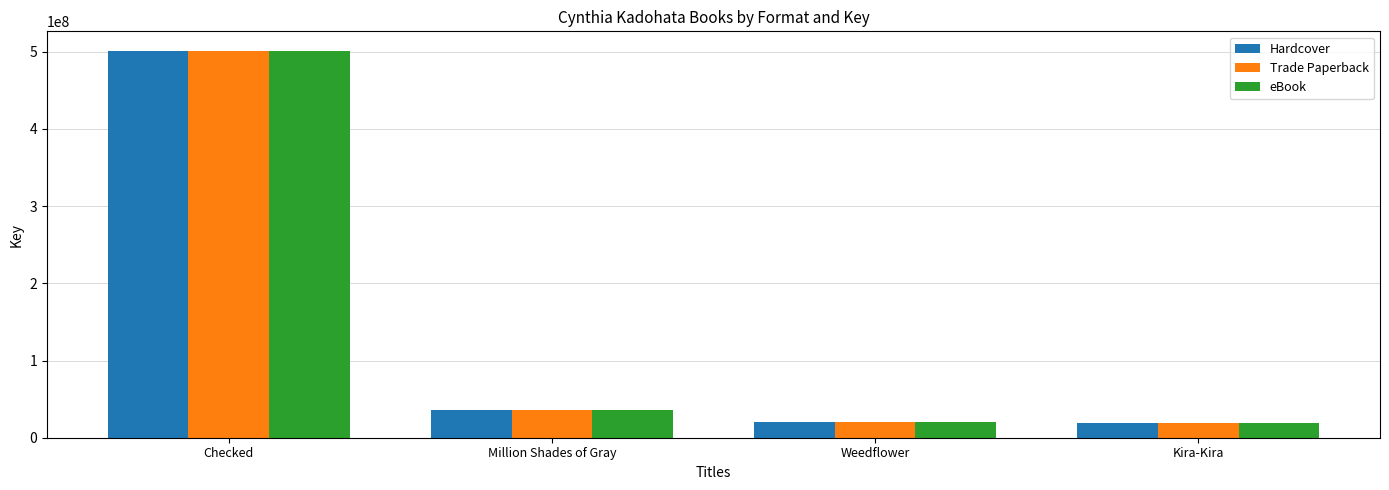

The value of Hardcover at Weedflower is 20961863. True or false?

True